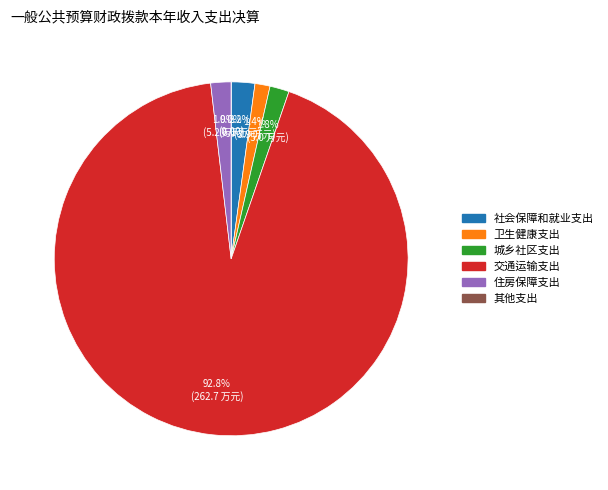

To the nearest percent, what portion does 城乡社区支出 represent?

2%